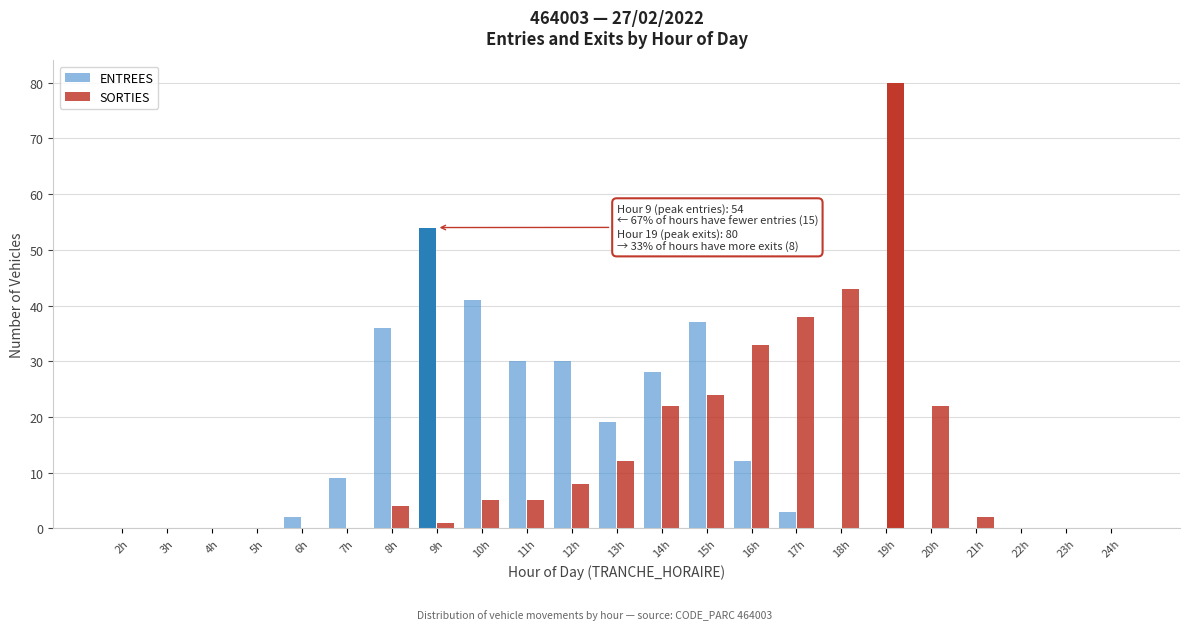

At which label is SORTIES closest to 40?

17h